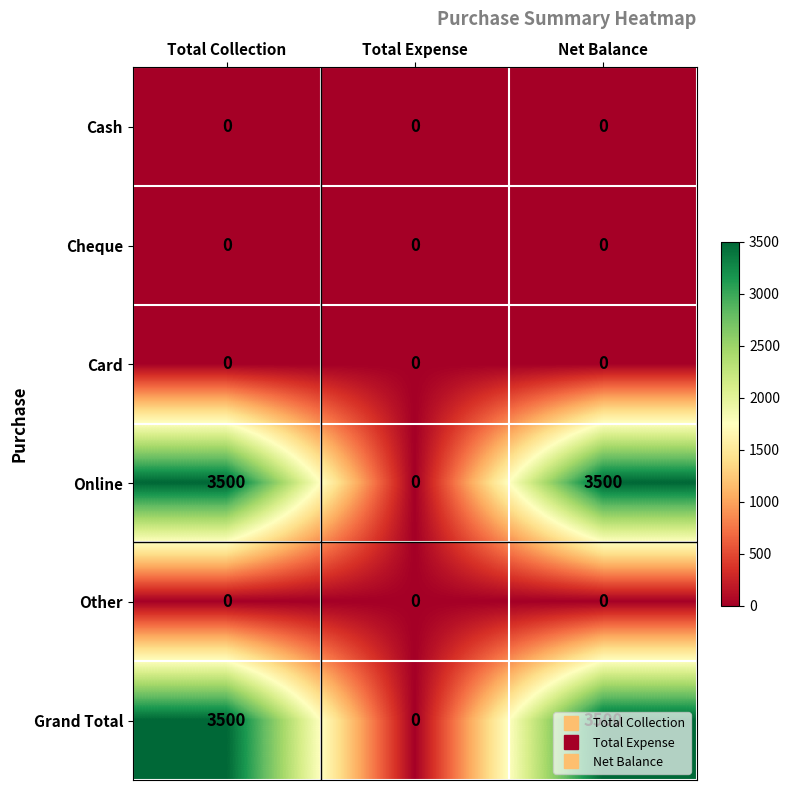

What is the highest value of the Online series?

3500